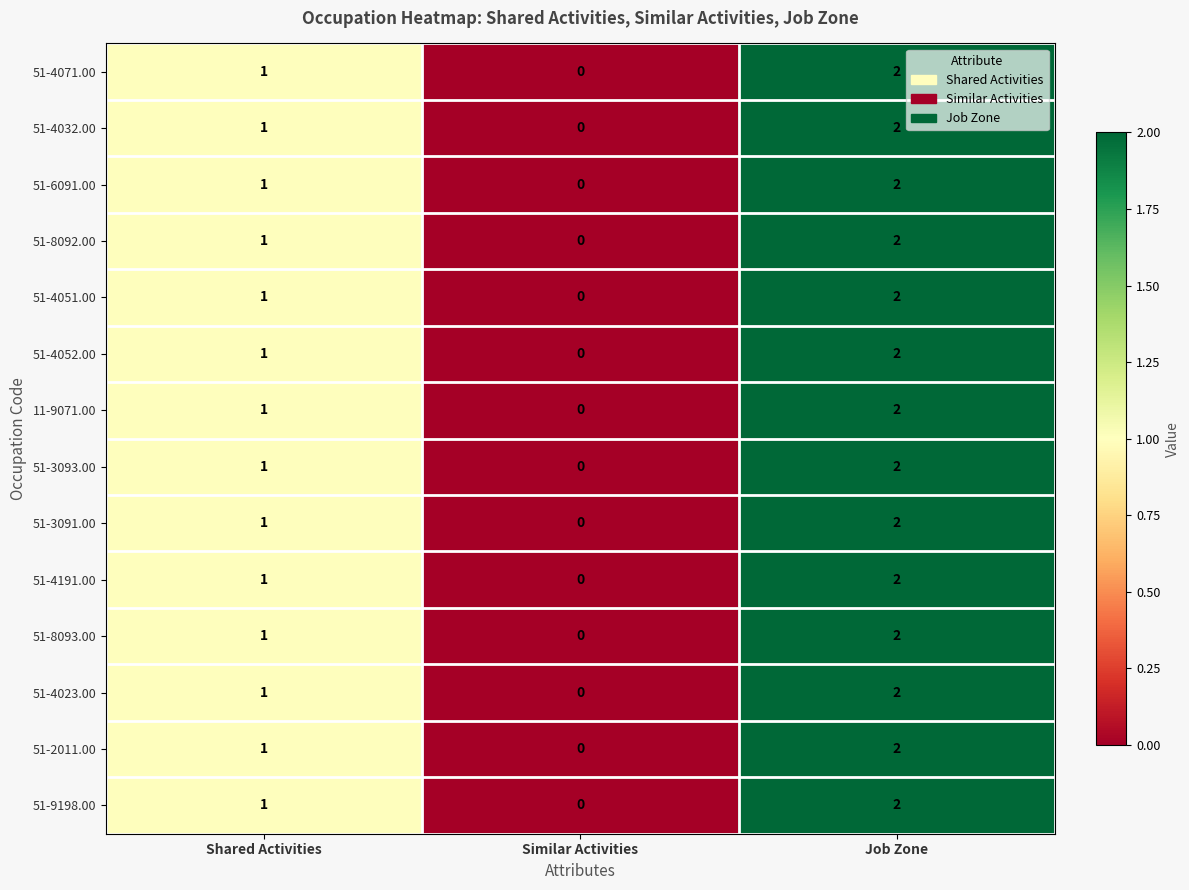

Is the value of 51-3091.00 at Similar Activities greater than the value of 51-8093.00 at Shared Activities?

No